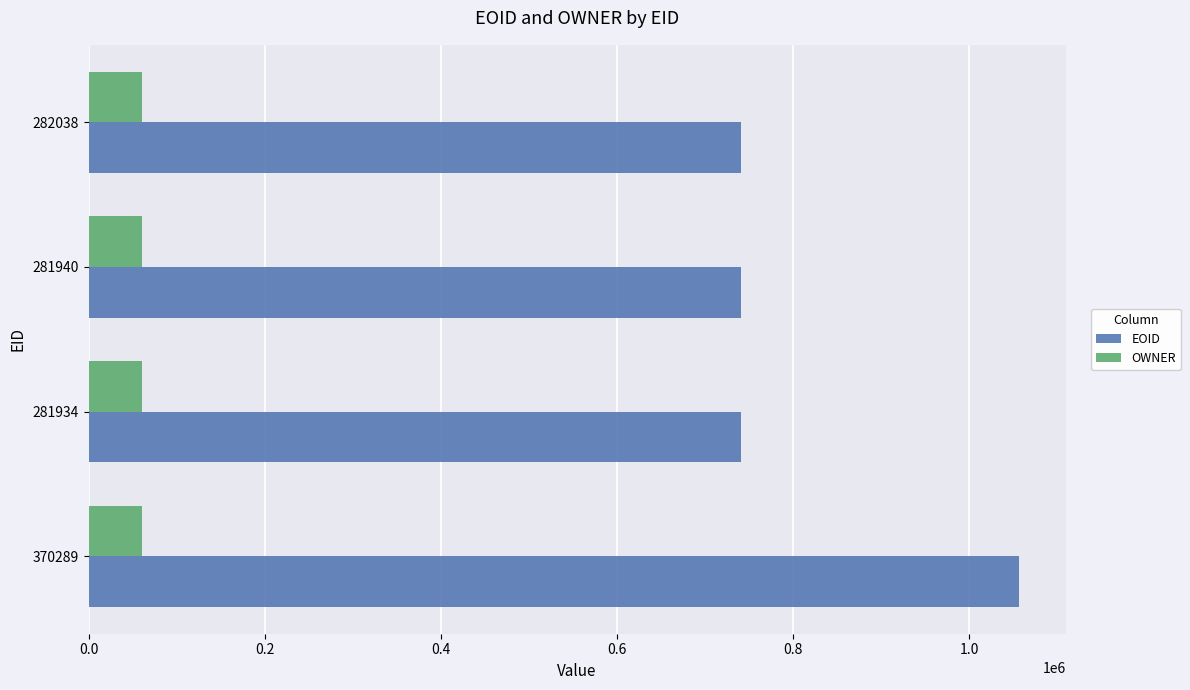

What are all the series names shown in the legend?

EOID, OWNER